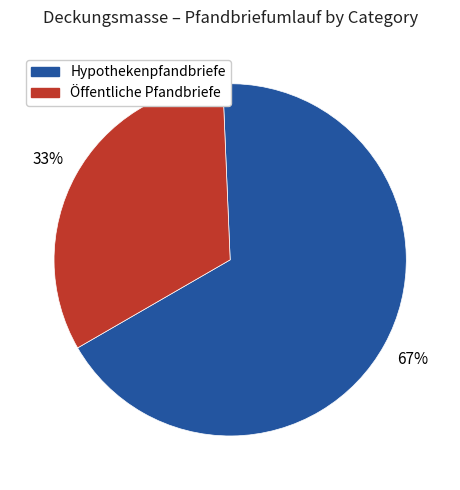

How many slices are in this pie chart?

2